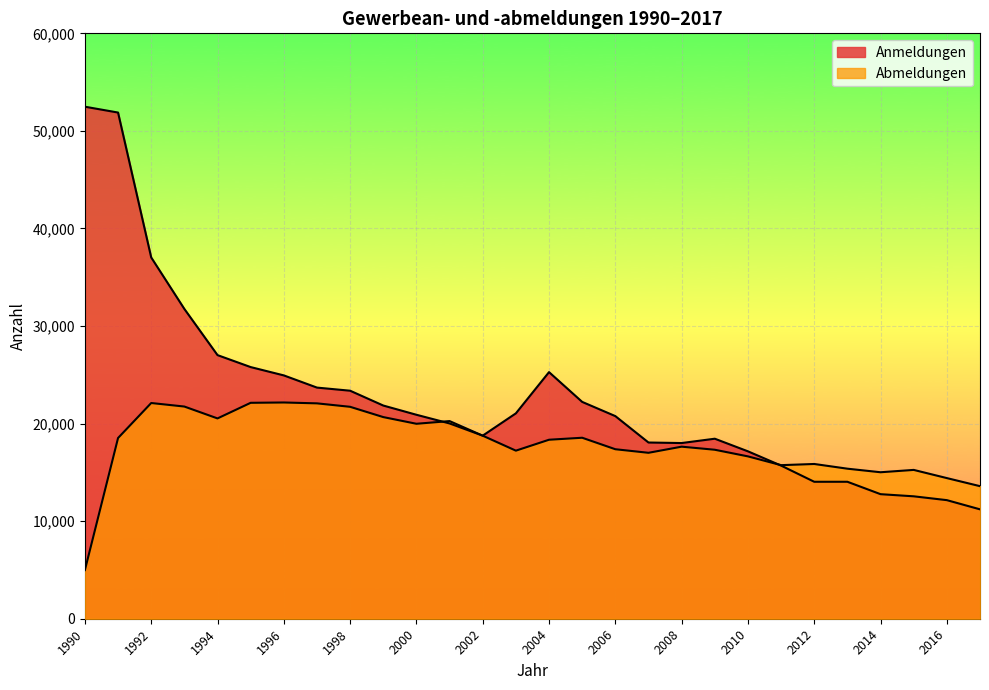

Count the number of data series in this chart.

2